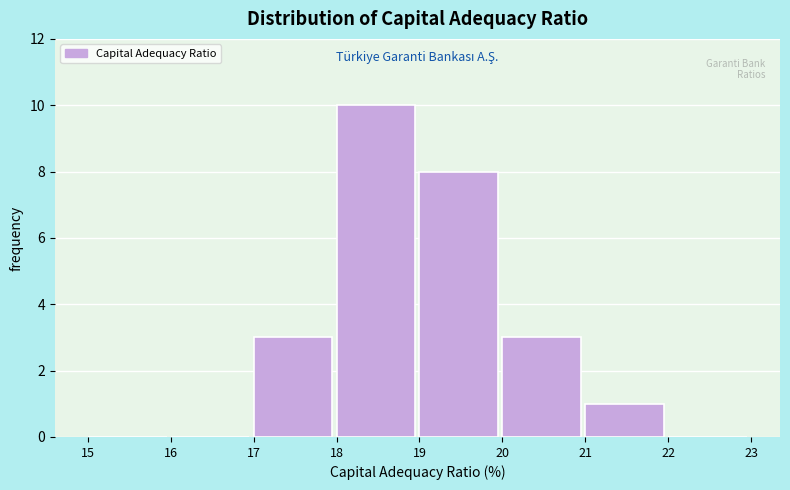

Reading left to right, list every bar in this chart as the range it spans on the x-axis followed by its height. The values are not printed on the chart, so give them approximately, as read against the axis.

15 to 16: 0
16 to 17: 0
17 to 18: 3
18 to 19: 10
19 to 20: 8
20 to 21: 3
21 to 22: 1
22 to 23: 0